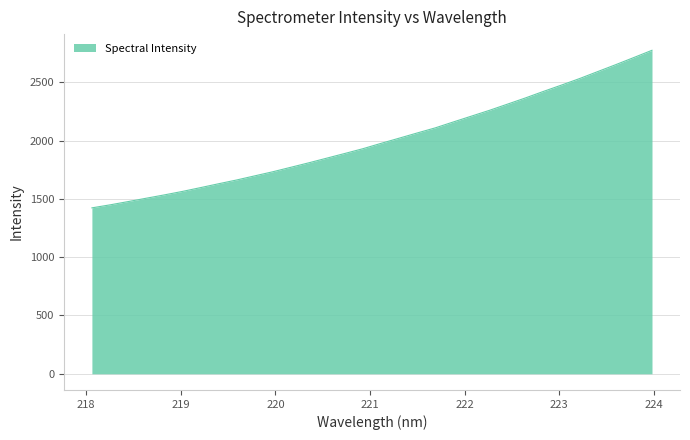

How many values exceed 1976?

16